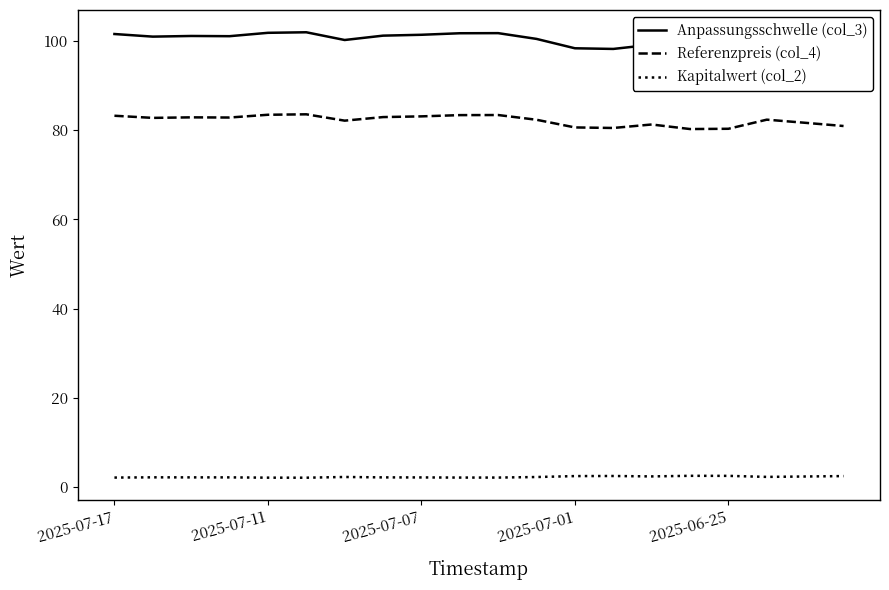

True or false: Anpassungsschwelle (col_3) has a value of 101.7 at 9.

True